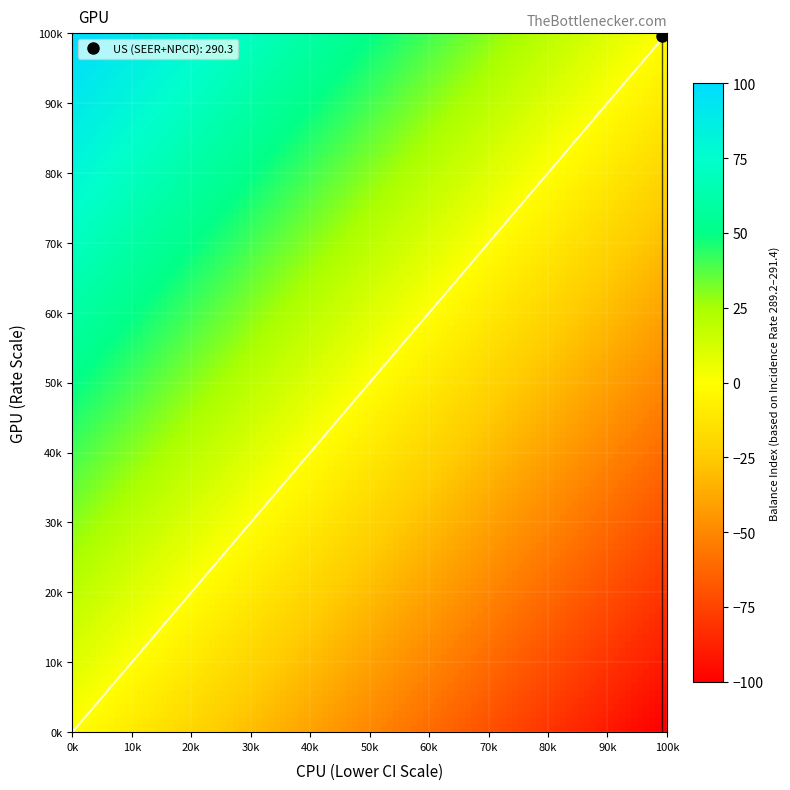

Which series has the widest spread of values?

US (SEER+NPCR)